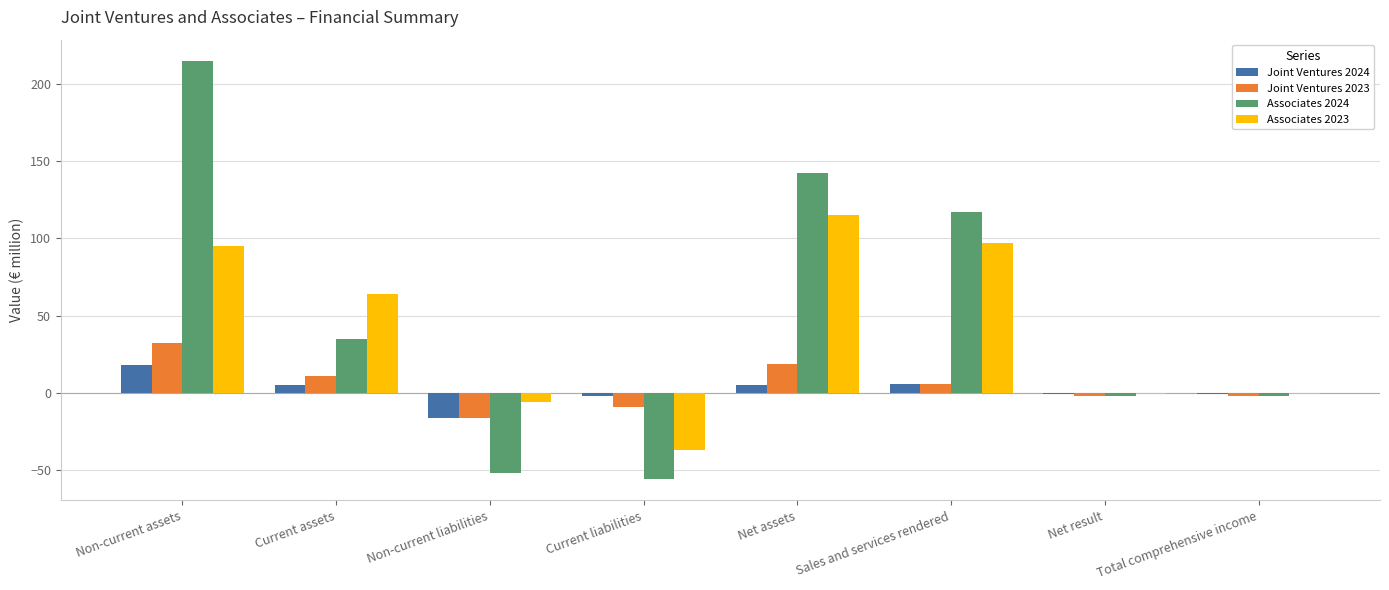

What is the sum of all Joint Ventures 2023 values?

39